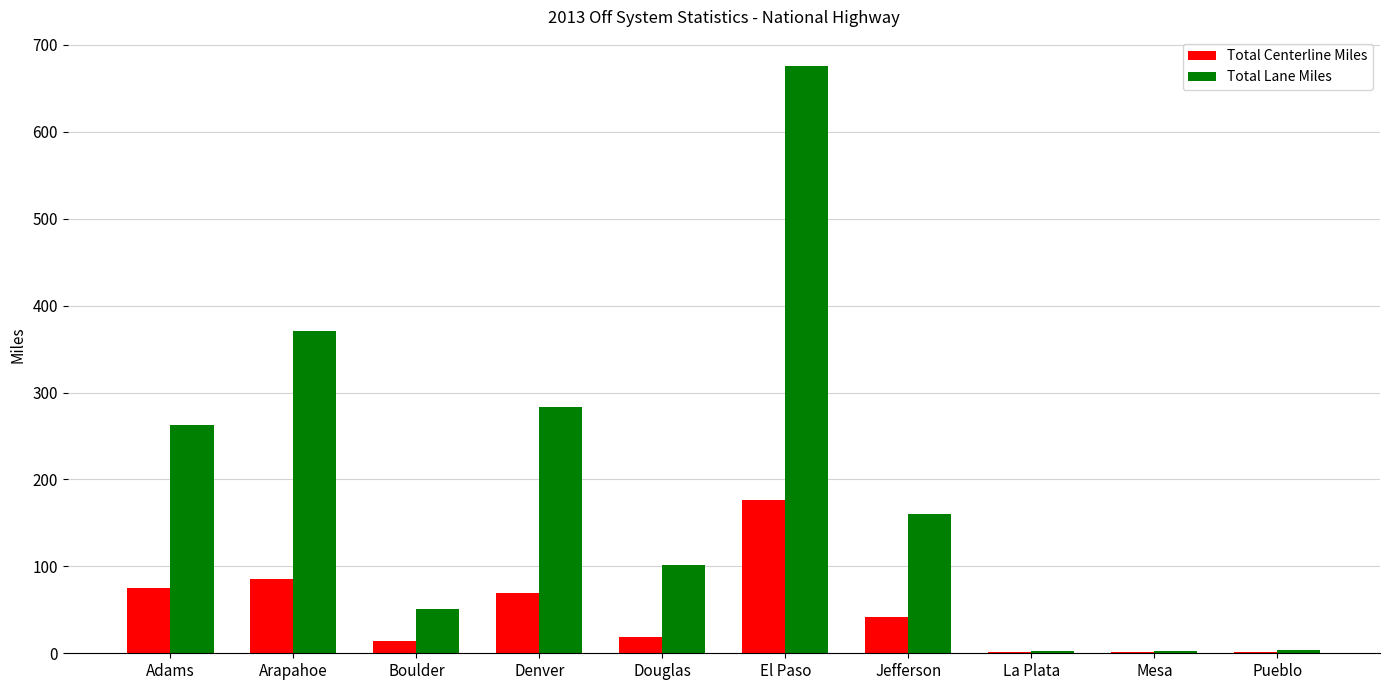

How many groups of bars are there?

10